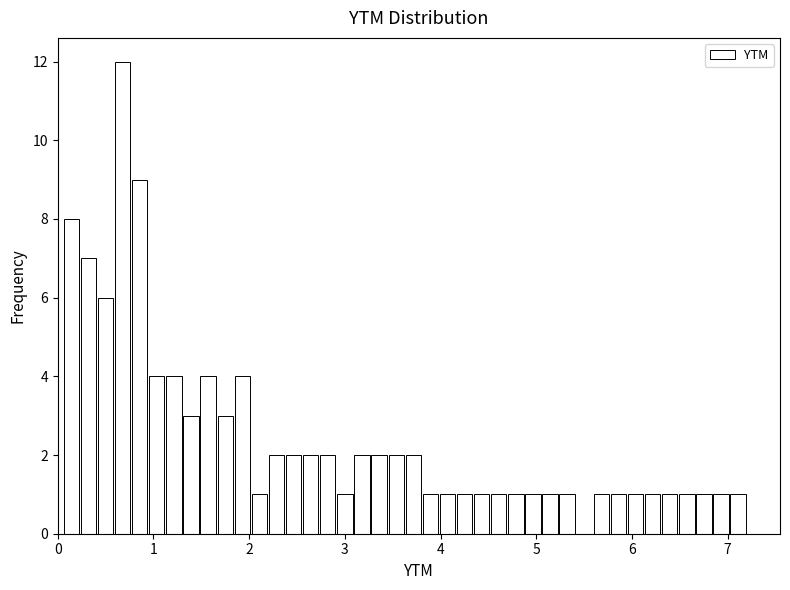

Around what value on the x-axis is the tallest bar? Give the approximate position of its centre, as read against the axis.

0.7